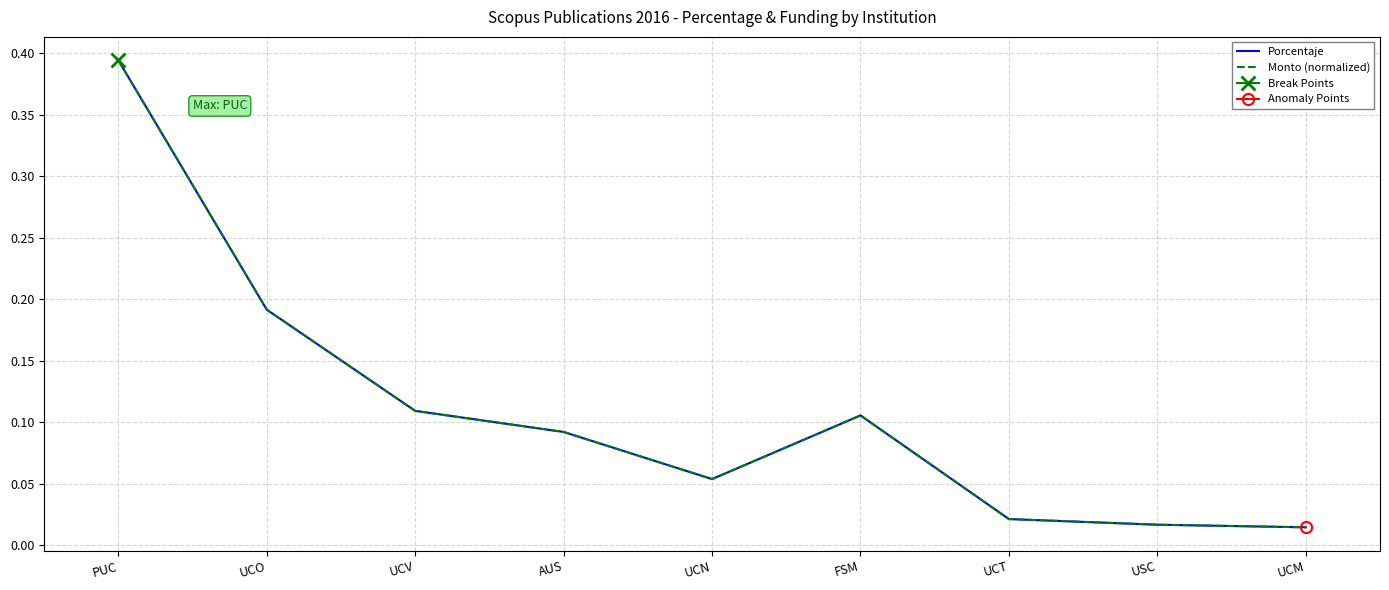

How many data points does each series have?

9